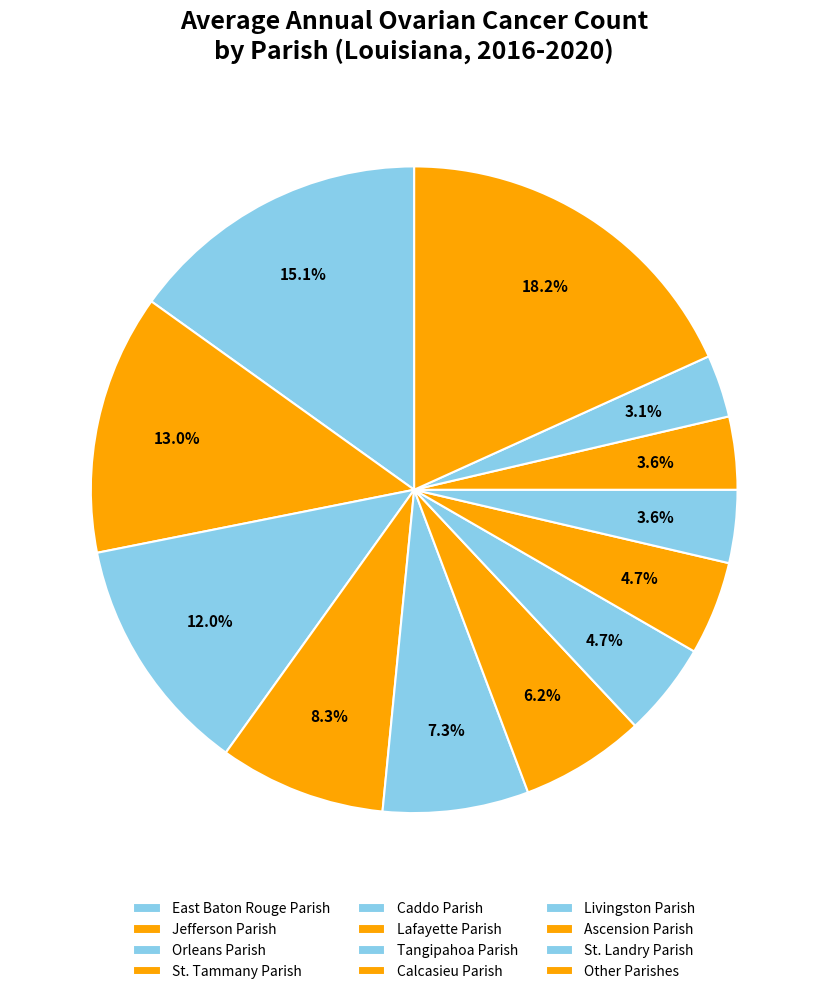

How many segments does this pie chart have?

12